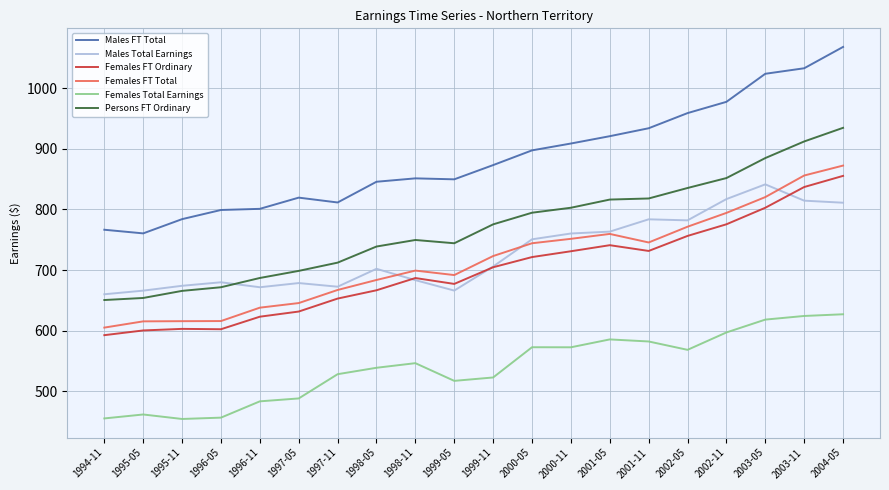

What is the smallest value displayed?

454.2